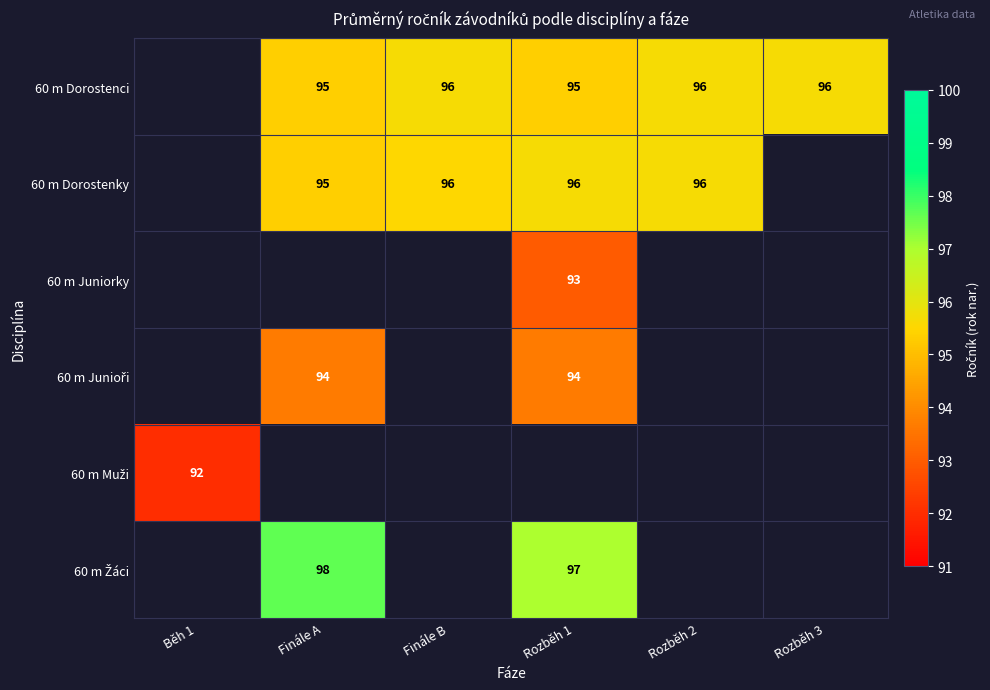

True or false: 60 m Dorostenci has a value of 61 at Rozběh 2.

False